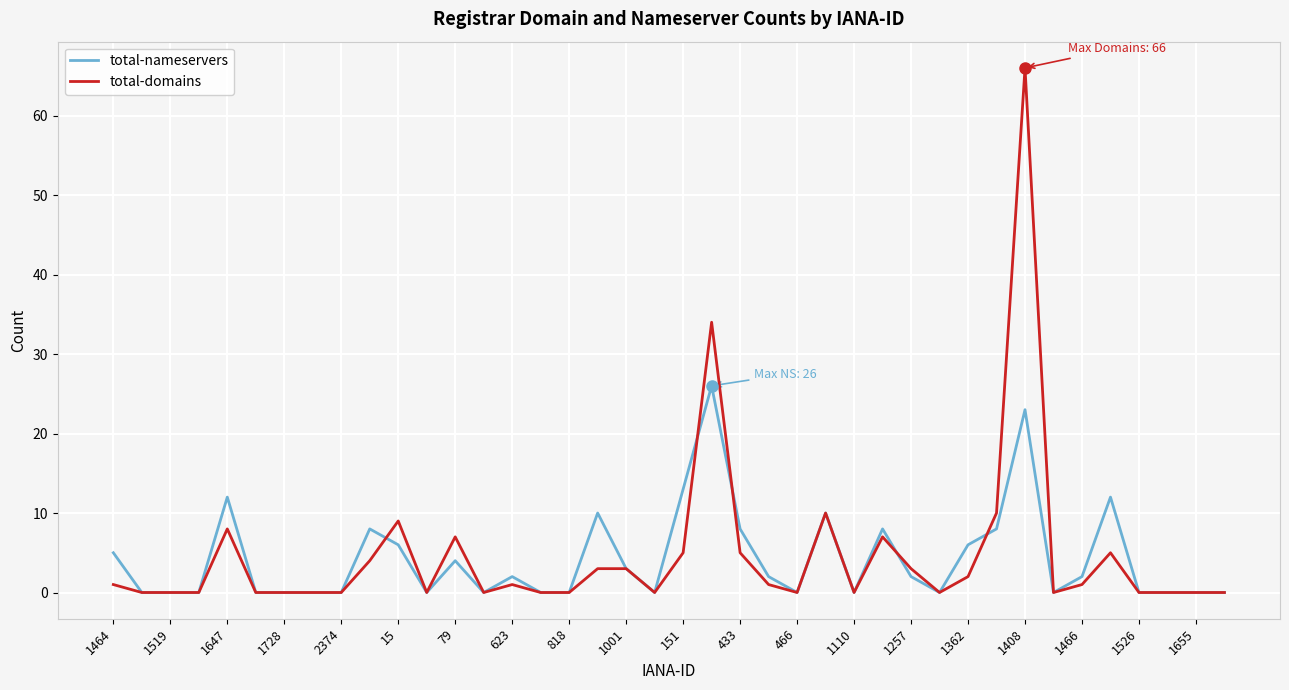

Reading left to right, transcribe all the data shown in this chart.

total-nameservers: 5	0	0	0	12	0	0	0	0	8	6	0	4	0	2	0	0	10	3	0	13	26	8	2	0	10	0	8	2	0	6	8	23	0	2	12	0	0	0	0
total-domains: 1	0	0	0	8	0	0	0	0	4	9	0	7	0	1	0	0	3	3	0	5	34	5	1	0	10	0	7	3	0	2	10	66	0	1	5	0	0	0	0